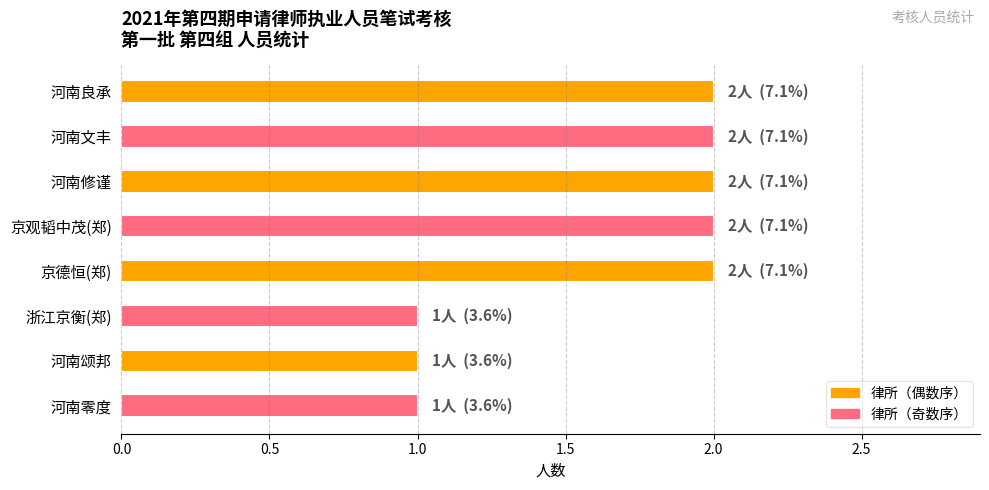

The value at 河南零度 is 2. True or false?

False